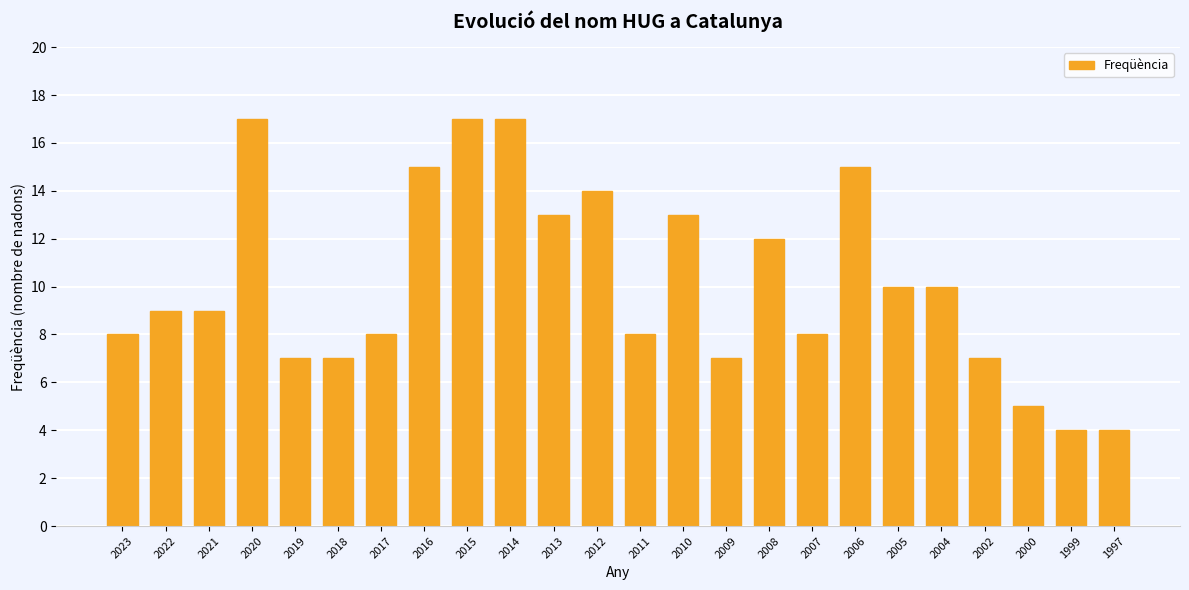

Which has a higher value, 1997 or 2005?

2005